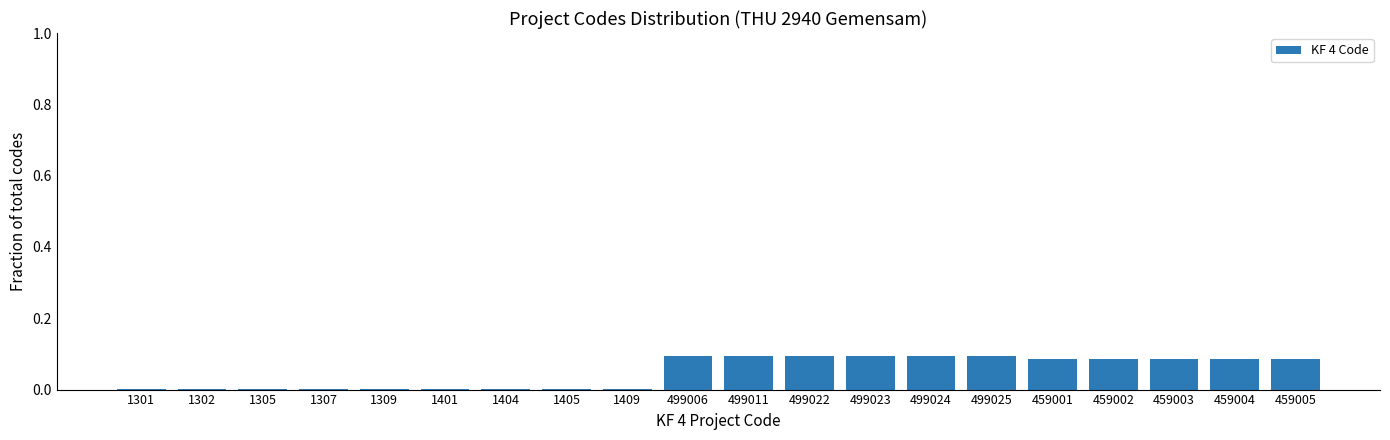

The chart shows a value of 0.0 at 1409. True or false?

True